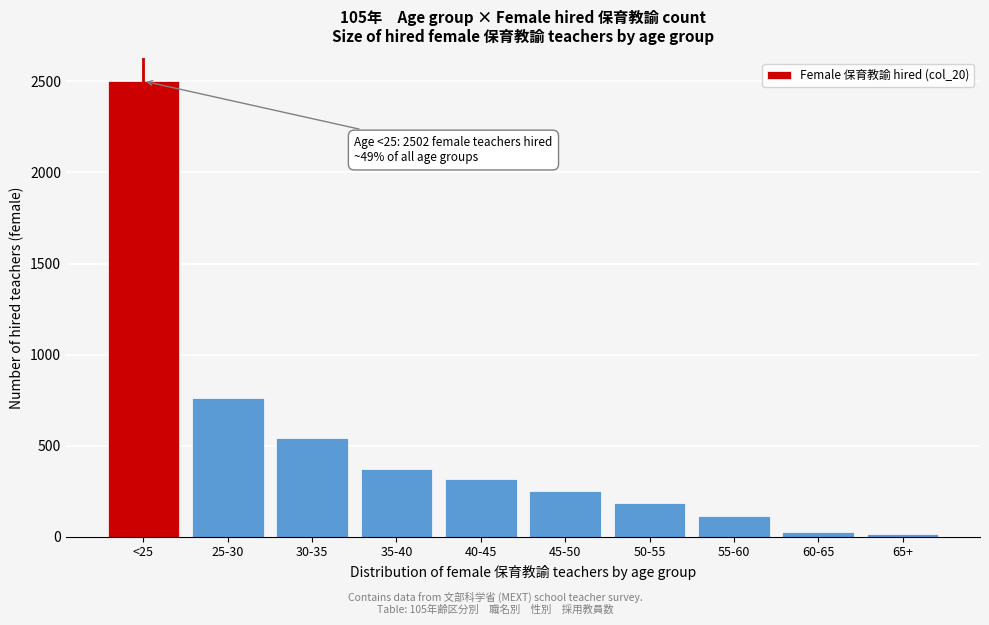

Reading left to right, list all the values displayed in this chart.

2502	760	544	372	318	253	183	115	28	16